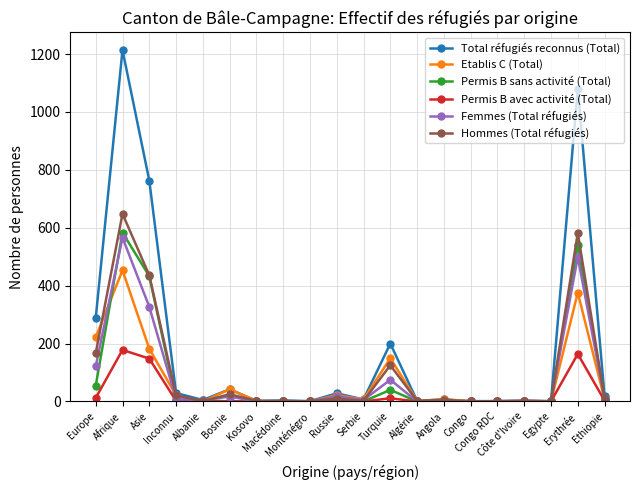

What is the greatest value displayed?

1214